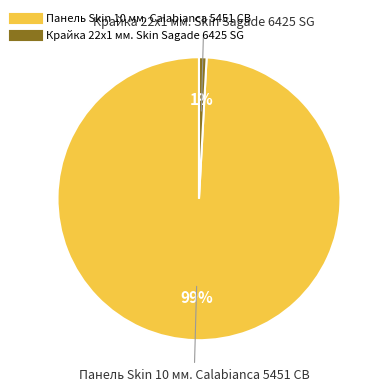

The Крайка 22x1 мм. Skin Sagade 6425 SG slice represents 1% of the pie. True or false?

True